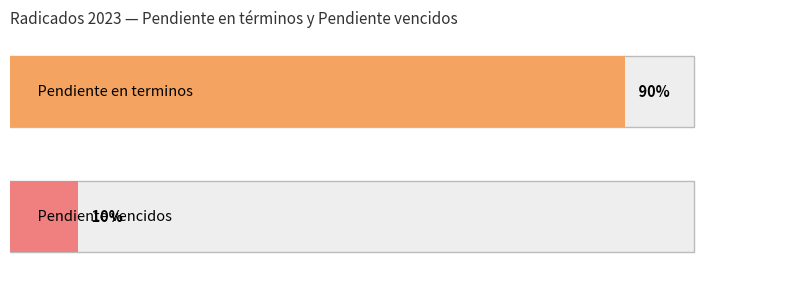

Is it true that the value at Pendiente en terminos is 13?

False